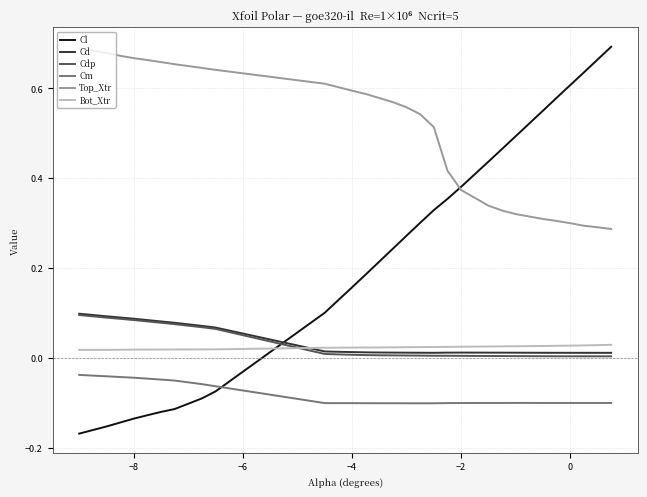

Which series has the widest spread of values?

Cl